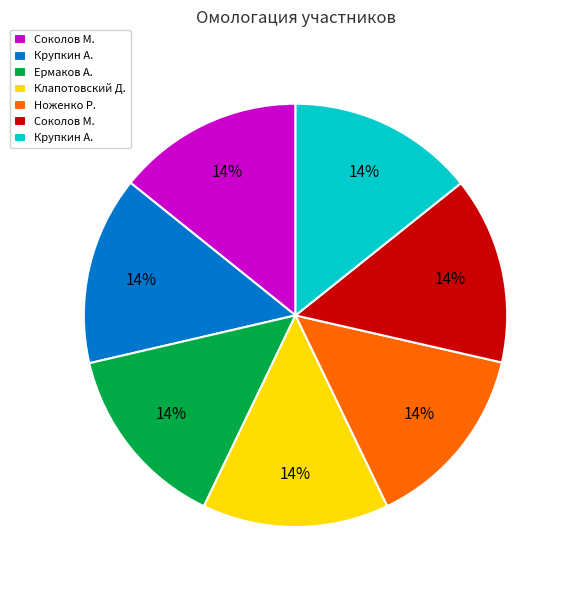

Is there any slice that represents more than half of the pie?

No